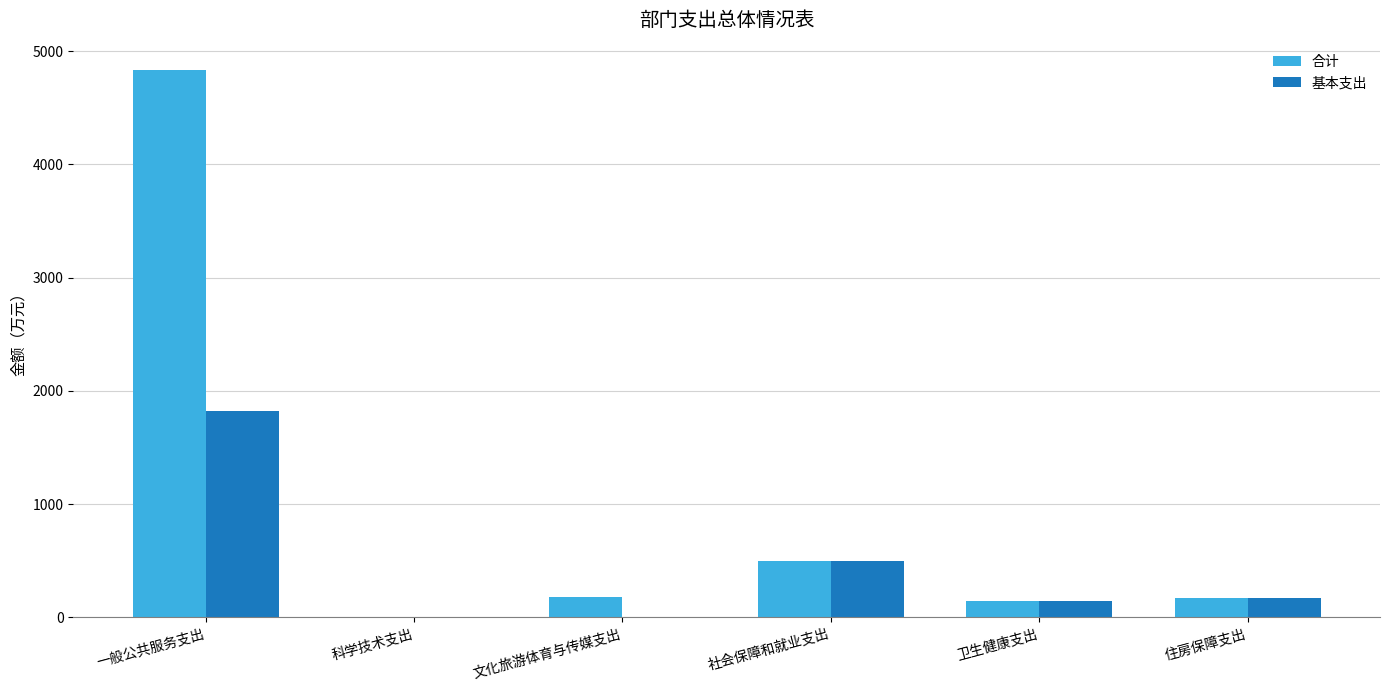

The 合计 series shows 173.4 at 住房保障支出. True or false?

True